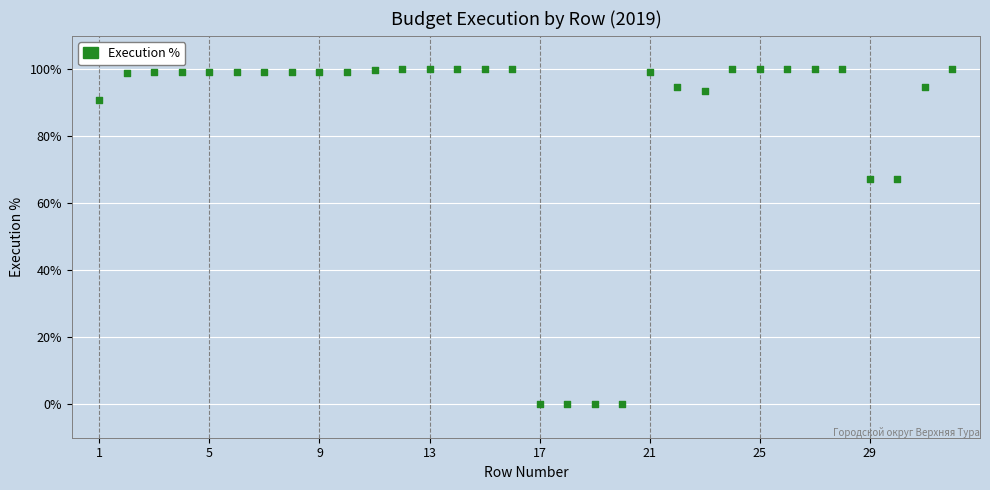

What is the range of X values (max minus min)?

31.0